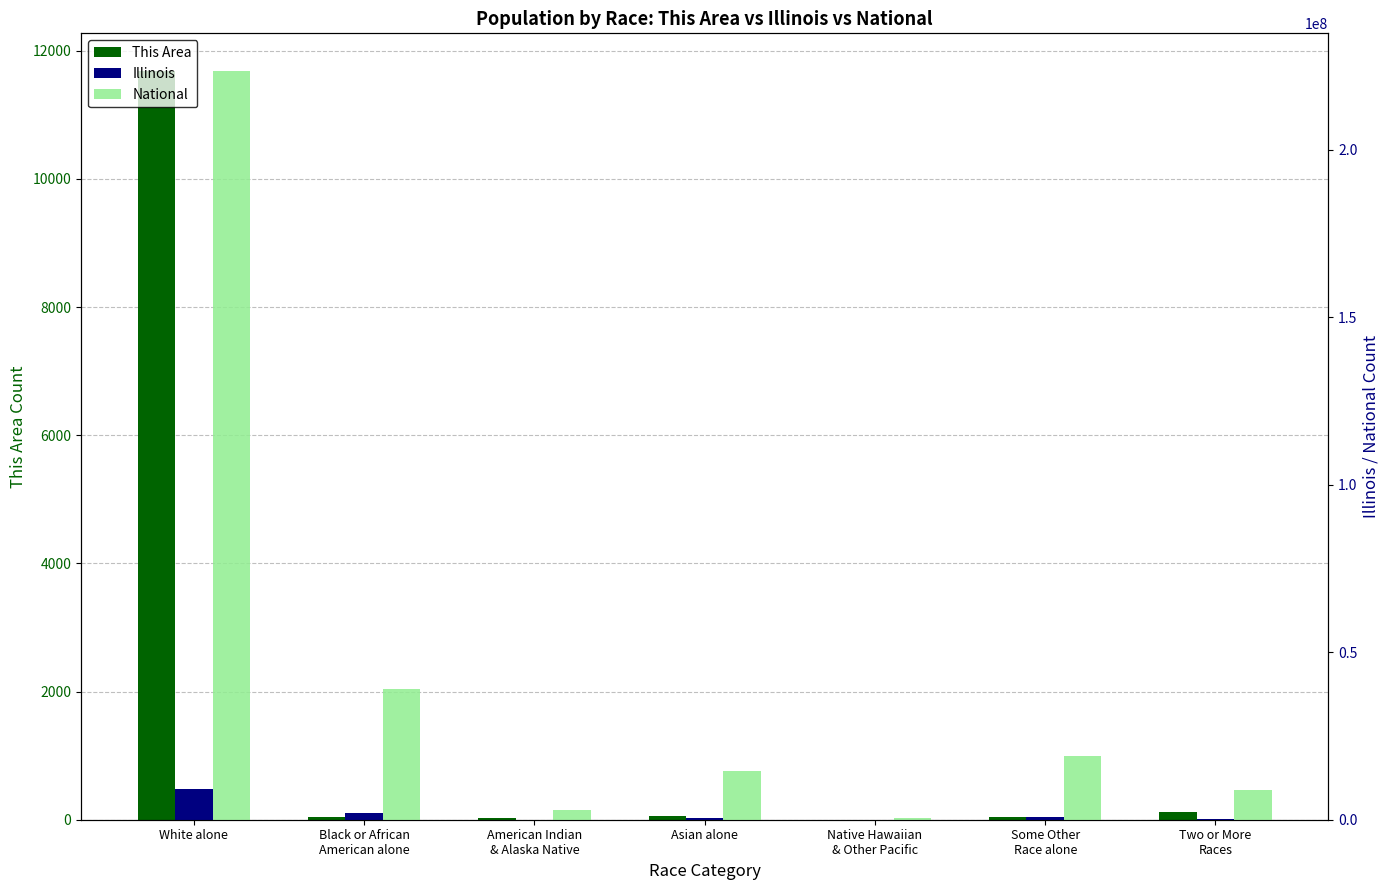

What is the label of the 3rd bar from the left?

American Indian
& Alaska Native